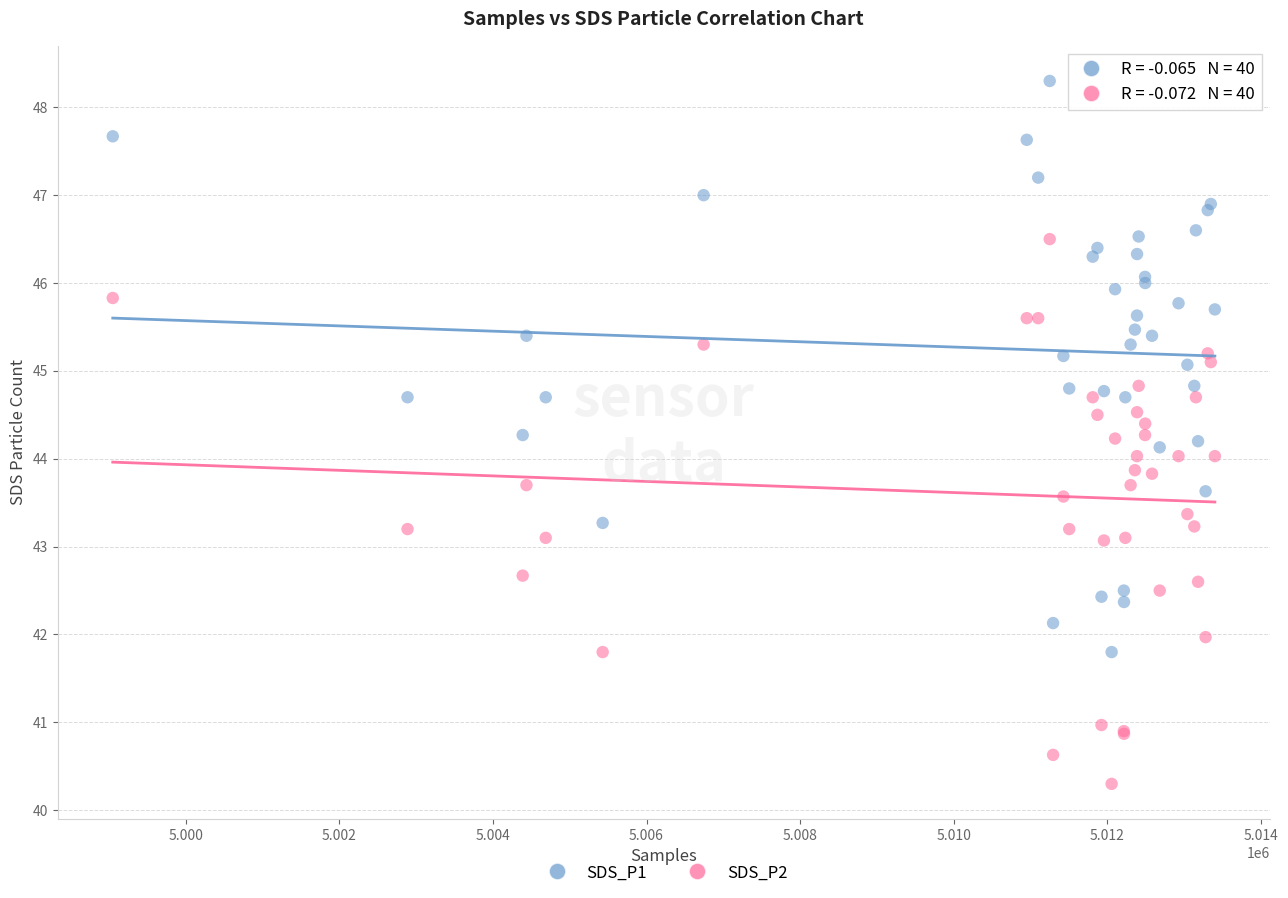

Which series reaches the maximum Y coordinate?

SDS_P1